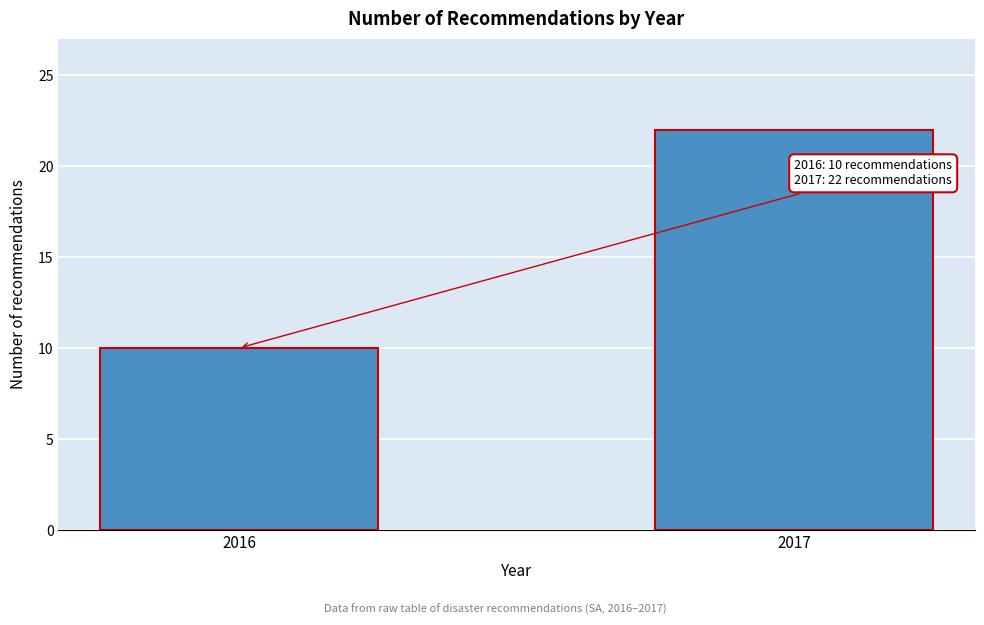

Reading left to right, list all the values displayed in this chart.

2016=10	2017=22